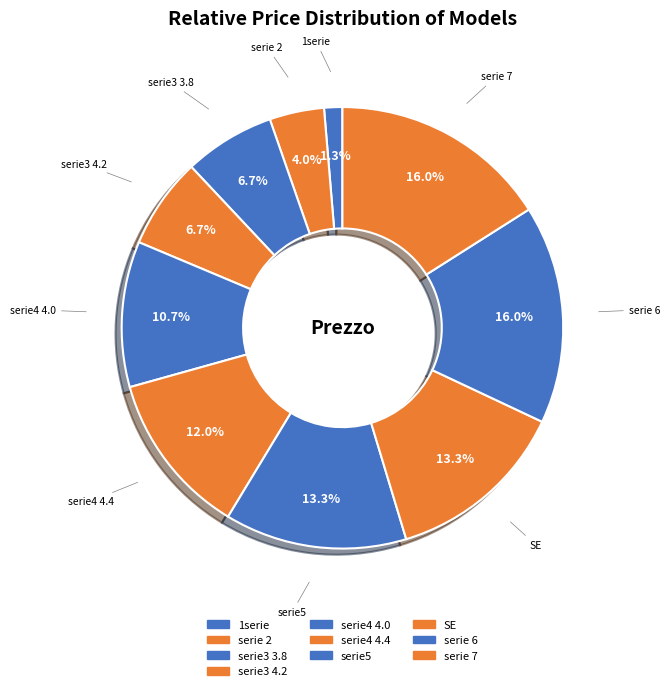

Which slice is the largest?

serie 6